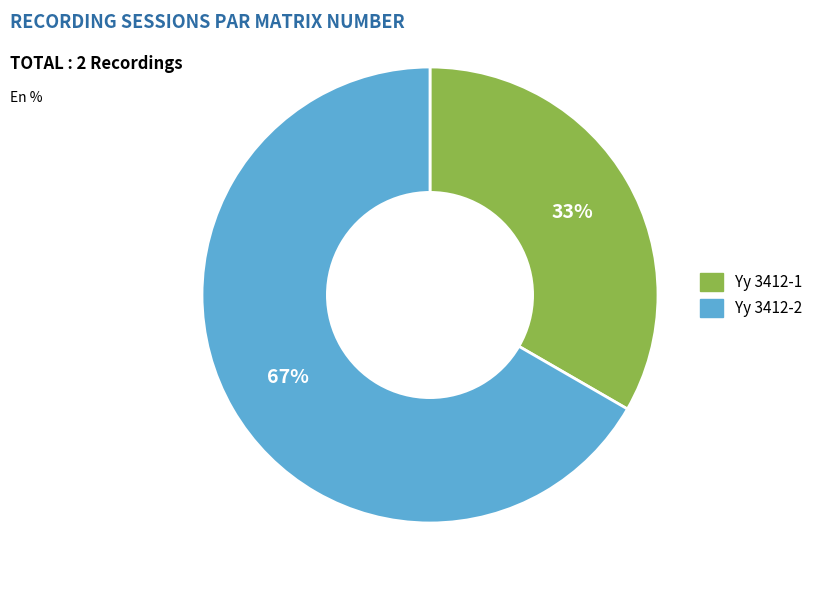

To the nearest percent, what percentage of the pie is Yy 3412-2?

67%